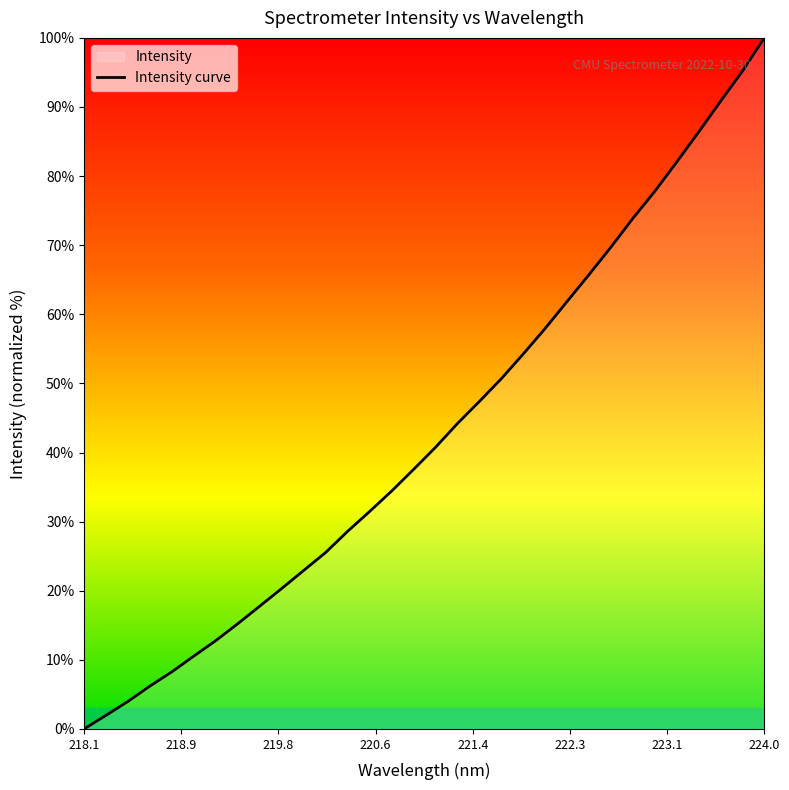

At which category does the chart reach its peak across all series?

224.0